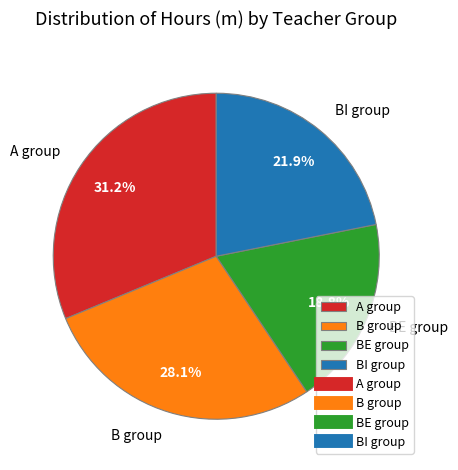

Is the sum of BI group and BE group greater than half?

No